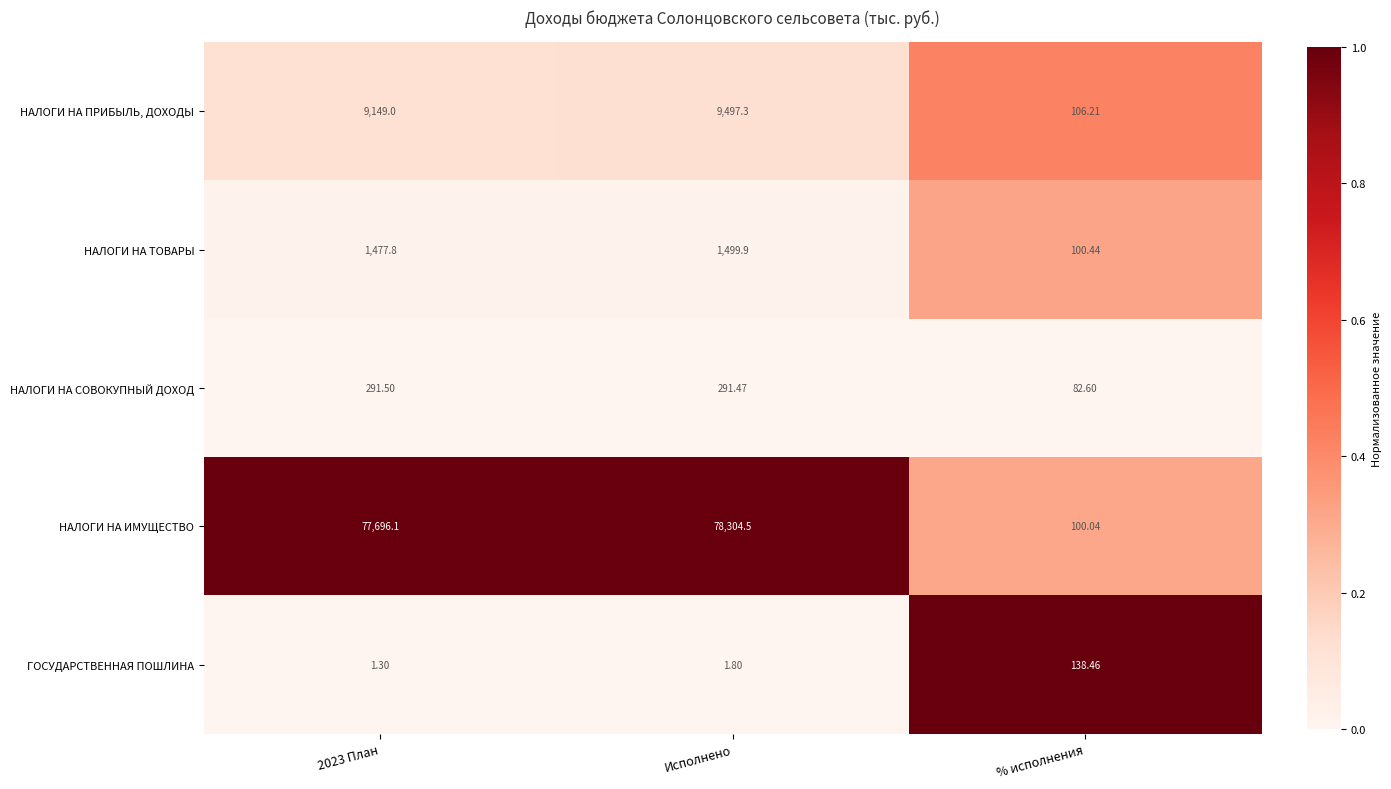

Which series changed the most between 2023 План and % исполнения?

НАЛОГИ НА ИМУЩЕСТВО